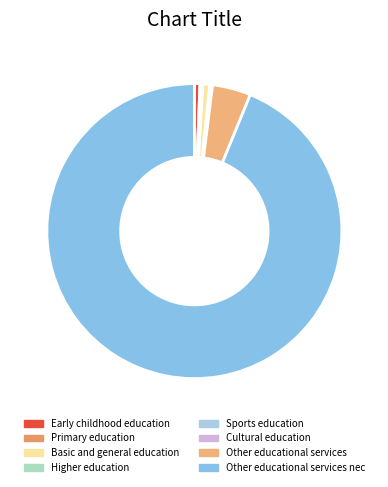

Count the number of slices in the pie.

8